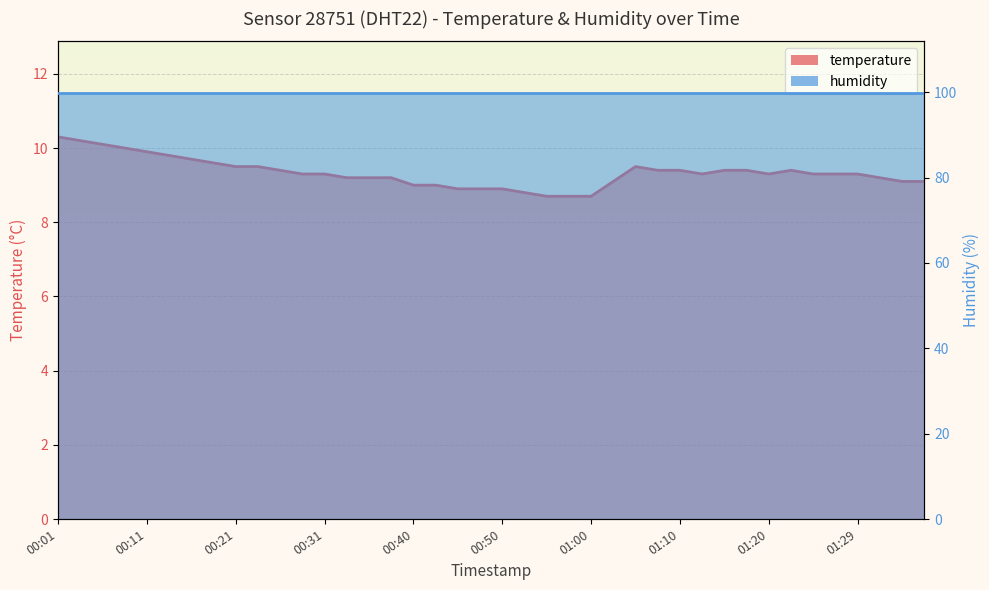

Reading left to right, extract all data points from this chart.

10.3	10.2	10.1	10.0	9.9	9.8	9.7	9.6	9.5	9.5	9.4	9.3	9.3	9.2	9.2	9.2	9.0	9.0	8.9	8.9	8.9	8.8	8.7	8.7	8.7	9.1	9.5	9.4	9.4	9.3	9.4	9.4	9.3	9.4	9.3	9.3	9.3	9.2	9.1	9.1